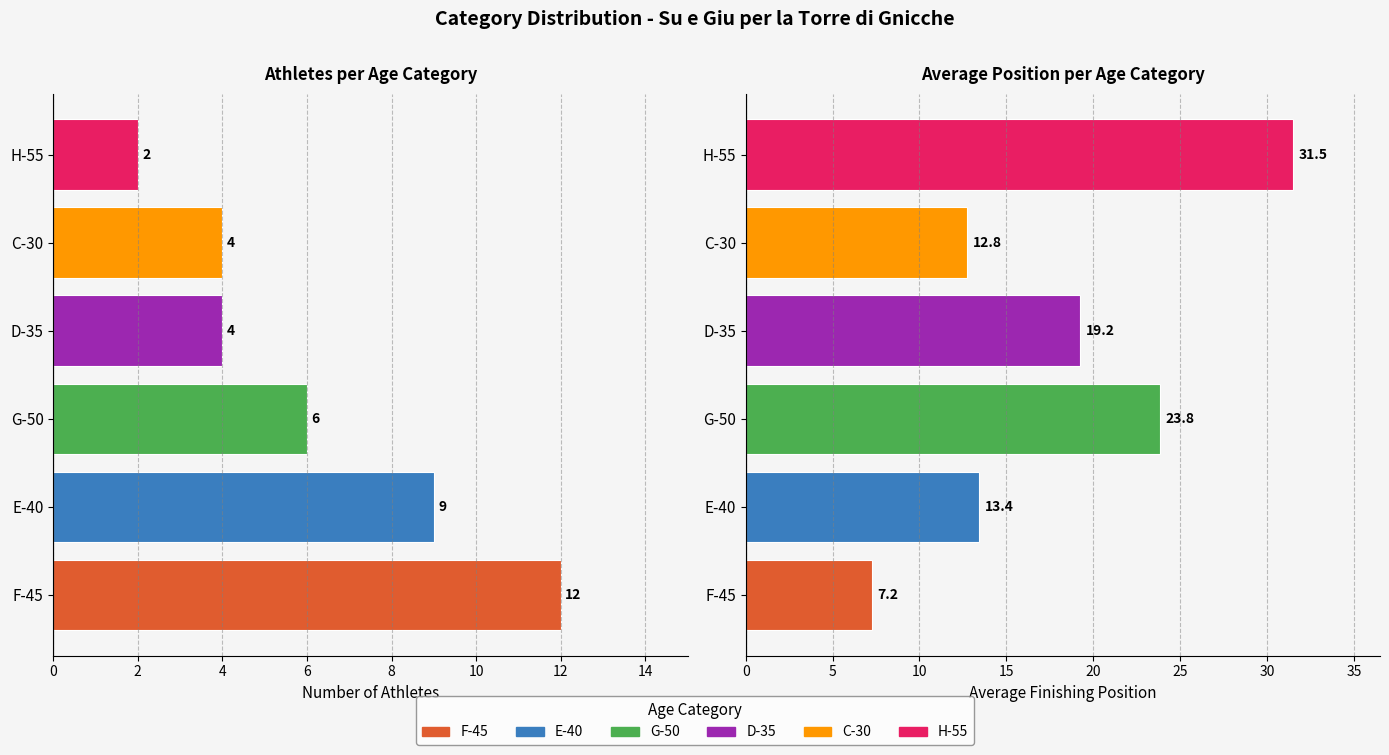

What is the average value of the Avg Position series?

18.0